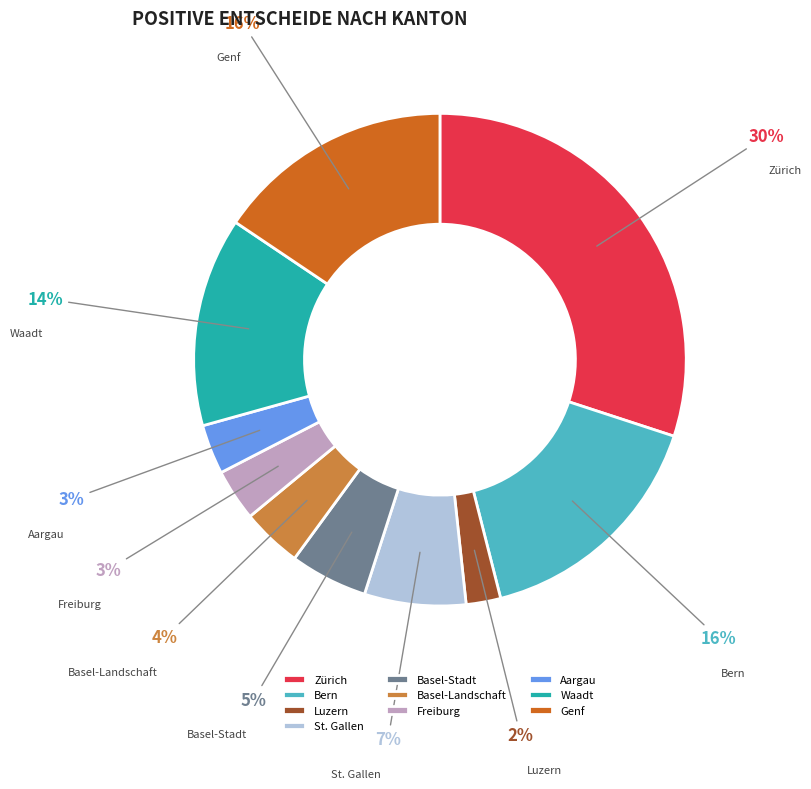

The Basel-Landschaft slice represents 4% of the pie. True or false?

True